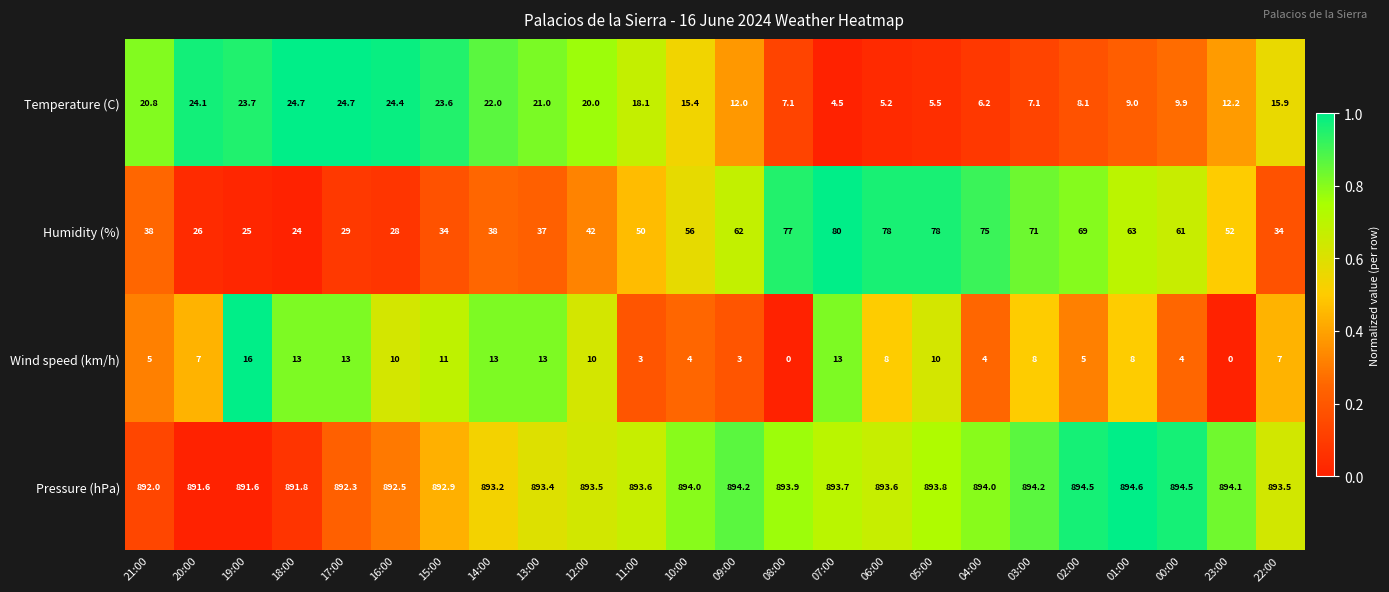

Is it true that Wind speed (km/h) equals 4.0 at 04:00?

True